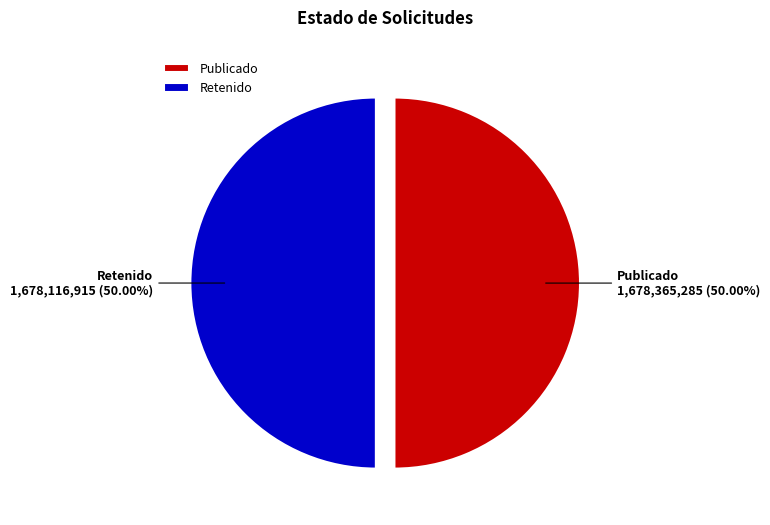

Approximately how many times larger is the value at Retenido compared to Publicado?

1.0